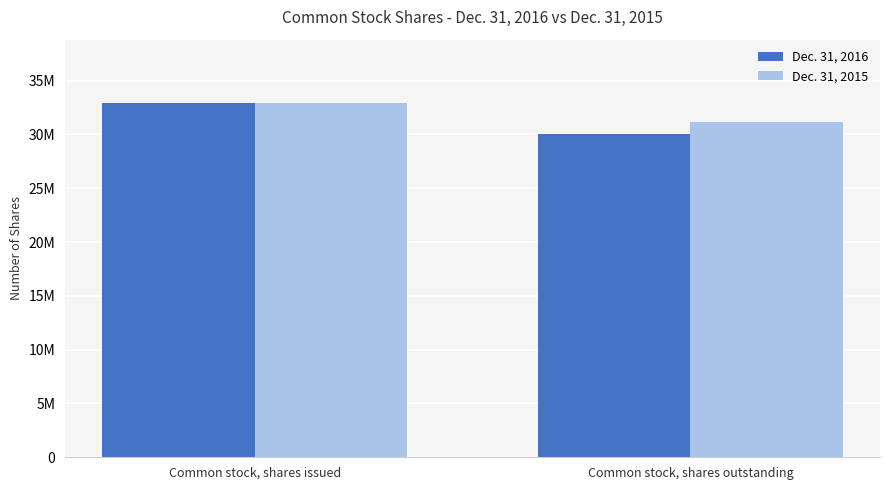

What is the difference between the maximum and minimum values in the Dec. 31, 2016 series?

2872000